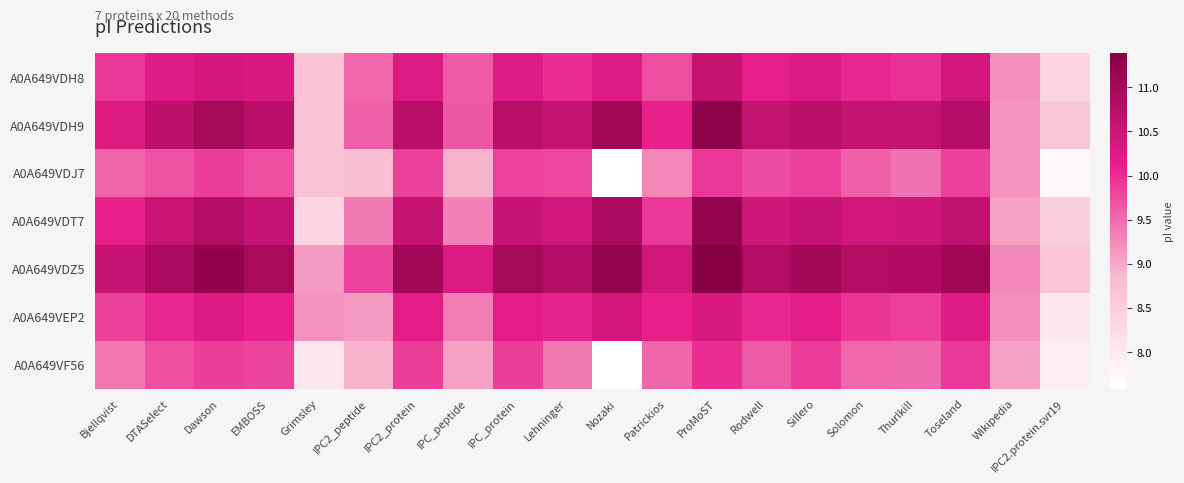

Reading left to right, what are all the values shown in this chart?

A0A649VDH8: Bjellqvist=9.9	DTASelect=10.2	Dawson=10.4	EMBOSS=10.3	Grimsley=8.7	IPC2_peptide=9.5	IPC2_protein=10.2	IPC_peptide=9.6	IPC_protein=10.2	Lehninger=10.0	Nozaki=10.2	Patrickios=9.7	ProMoST=10.6	Rodwell=10.1	Sillero=10.3	Solomon=10.0	Thurlkill=10.0	Toseland=10.4	Wikipedia=9.2	IPC2.protein.svr19=8.4
A0A649VDH9: Bjellqvist=10.3	DTASelect=10.7	Dawson=11.0	EMBOSS=10.7	Grimsley=8.7	IPC2_peptide=9.6	IPC2_protein=10.7	IPC_peptide=9.7	IPC_protein=10.7	Lehninger=10.6	Nozaki=11.1	Patrickios=10.1	ProMoST=11.3	Rodwell=10.6	Sillero=10.7	Solomon=10.6	Thurlkill=10.6	Toseland=10.8	Wikipedia=9.2	IPC2.protein.svr19=8.7
A0A649VDJ7: Bjellqvist=9.6	DTASelect=9.7	Dawson=9.9	EMBOSS=9.7	Grimsley=8.7	IPC2_peptide=8.8	IPC2_protein=9.8	IPC_peptide=8.9	IPC_protein=9.8	Lehninger=9.8	Nozaki=7.6	Patrickios=9.3	ProMoST=9.9	Rodwell=9.8	Sillero=9.8	Solomon=9.6	Thurlkill=9.4	Toseland=9.9	Wikipedia=9.2	IPC2.protein.svr19=7.7
A0A649VDT7: Bjellqvist=10.1	DTASelect=10.5	Dawson=10.8	EMBOSS=10.6	Grimsley=8.4	IPC2_peptide=9.4	IPC2_protein=10.6	IPC_peptide=9.3	IPC_protein=10.6	Lehninger=10.4	Nozaki=10.9	Patrickios=9.9	ProMoST=11.2	Rodwell=10.4	Sillero=10.6	Solomon=10.4	Thurlkill=10.5	Toseland=10.6	Wikipedia=9.1	IPC2.protein.svr19=8.5
A0A649VDZ5: Bjellqvist=10.6	DTASelect=10.9	Dawson=11.2	EMBOSS=10.9	Grimsley=9.1	IPC2_peptide=9.8	IPC2_protein=11.0	IPC_peptide=10.3	IPC_protein=11.0	Lehninger=10.8	Nozaki=11.2	Patrickios=10.4	ProMoST=11.4	Rodwell=10.8	Sillero=11.0	Solomon=10.8	Thurlkill=10.8	Toseland=11.1	Wikipedia=9.3	IPC2.protein.svr19=8.7
A0A649VEP2: Bjellqvist=9.8	DTASelect=10.1	Dawson=10.3	EMBOSS=10.1	Grimsley=9.2	IPC2_peptide=9.1	IPC2_protein=10.2	IPC_peptide=9.4	IPC_protein=10.2	Lehninger=10.1	Nozaki=10.4	Patrickios=10.1	ProMoST=10.3	Rodwell=10.0	Sillero=10.2	Solomon=9.9	Thurlkill=9.9	Toseland=10.2	Wikipedia=9.2	IPC2.protein.svr19=8.0
A0A649VF56: Bjellqvist=9.4	DTASelect=9.7	Dawson=9.9	EMBOSS=9.8	Grimsley=8.1	IPC2_peptide=8.9	IPC2_protein=9.9	IPC_peptide=9.0	IPC_protein=9.9	Lehninger=9.4	Nozaki=7.6	Patrickios=9.5	ProMoST=10.0	Rodwell=9.6	Sillero=9.9	Solomon=9.5	Thurlkill=9.5	Toseland=9.9	Wikipedia=9.0	IPC2.protein.svr19=7.9